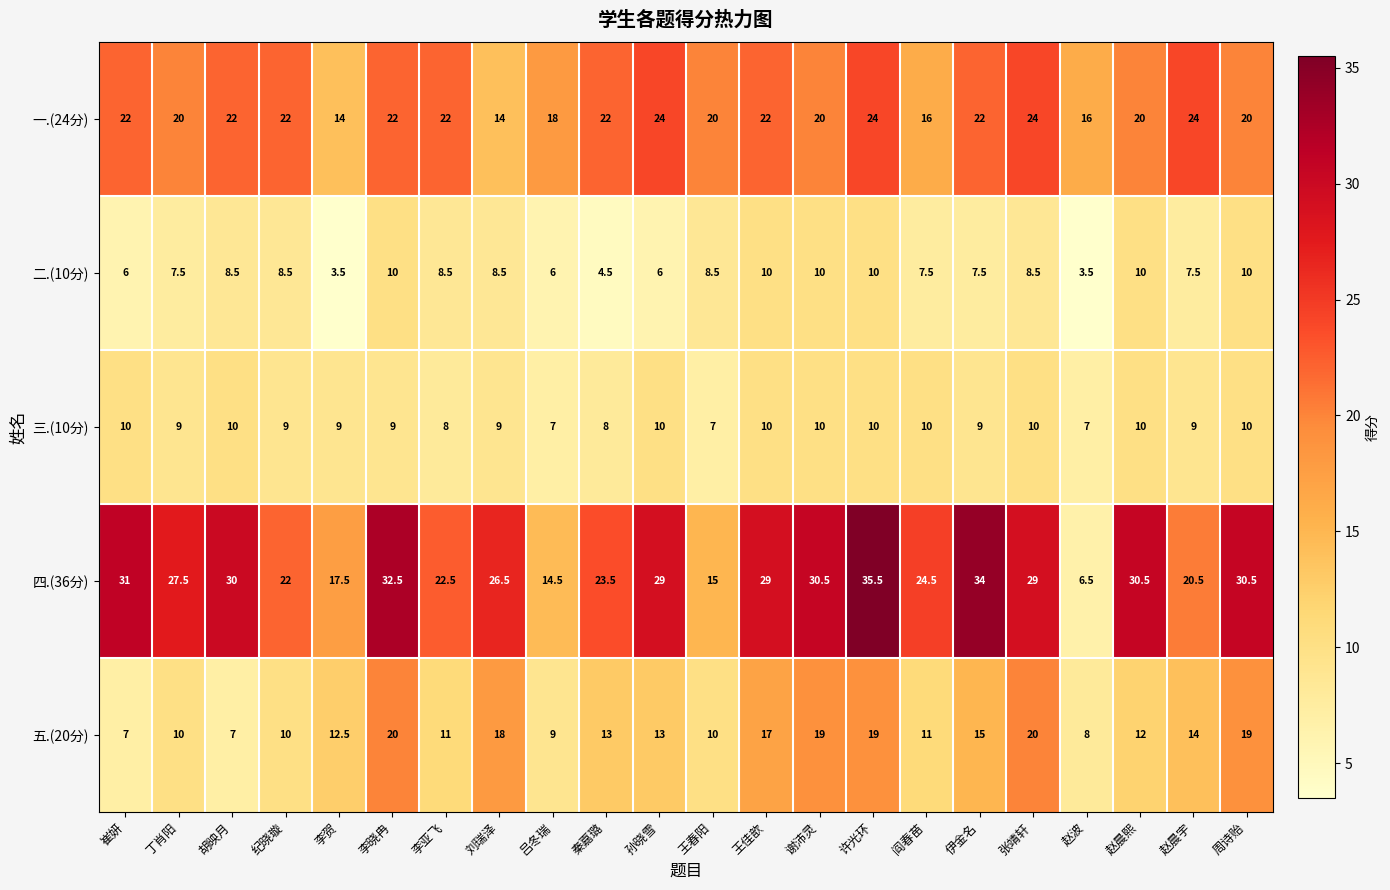

At which label does 五.(20分) first exceed 13?

李晓冉